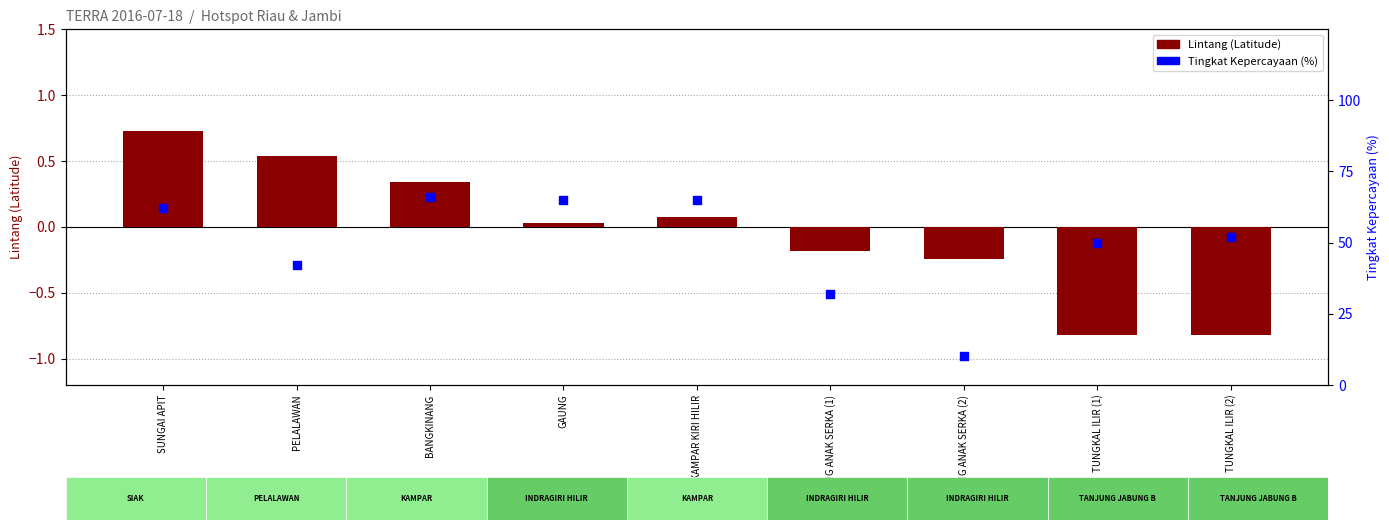

Is the value of Tingkat Kepercayaan (%) at GAUNG ANAK SERKA (1) greater than the value of Lintang (Latitude) at BANGKINANG?

Yes